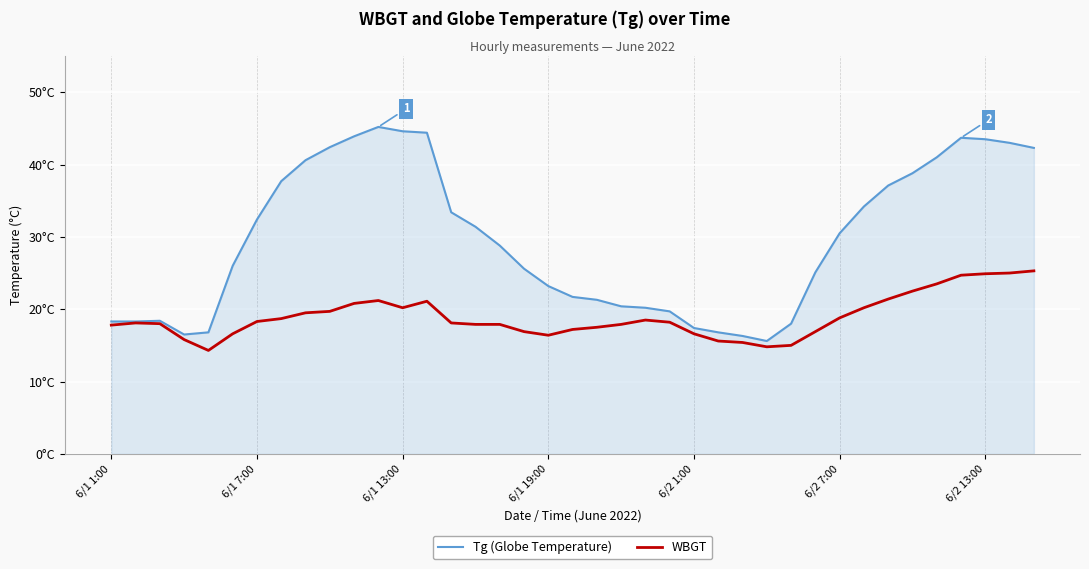

Does the chart display data point markers on the line(s)?

No